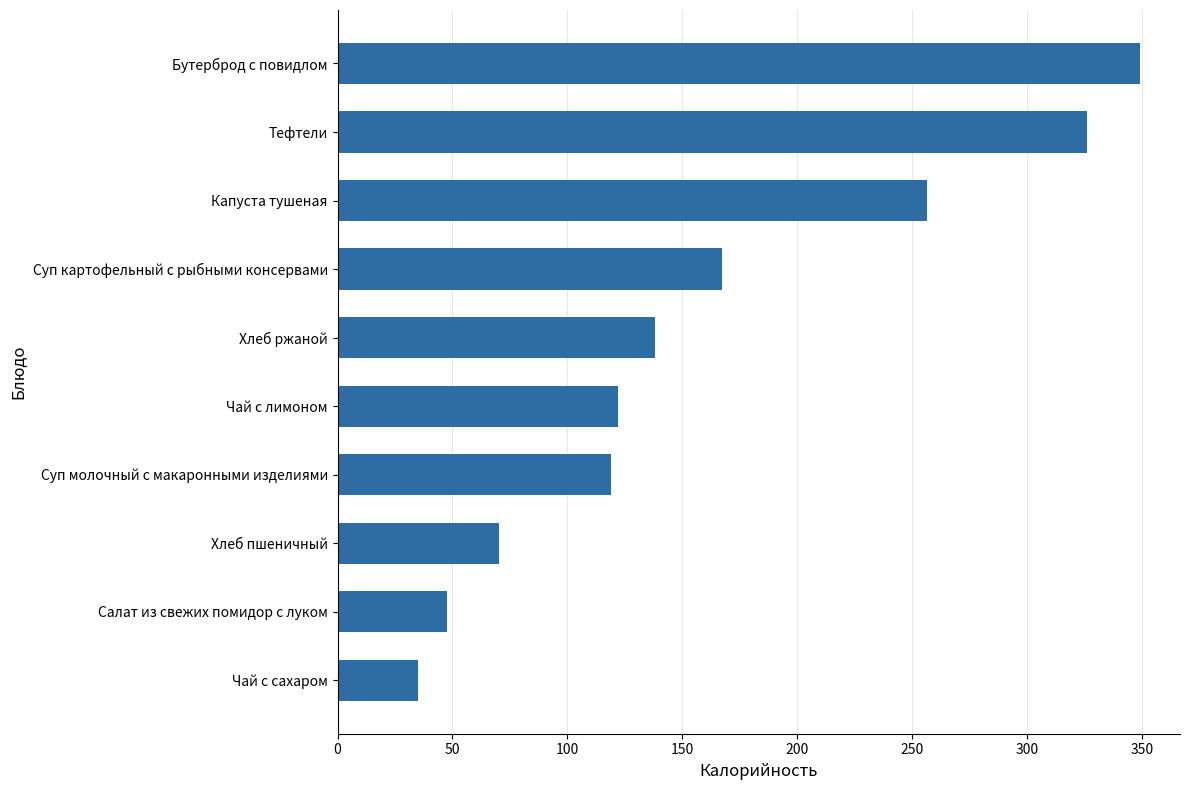

What is the difference between the maximum and minimum values?

314.0